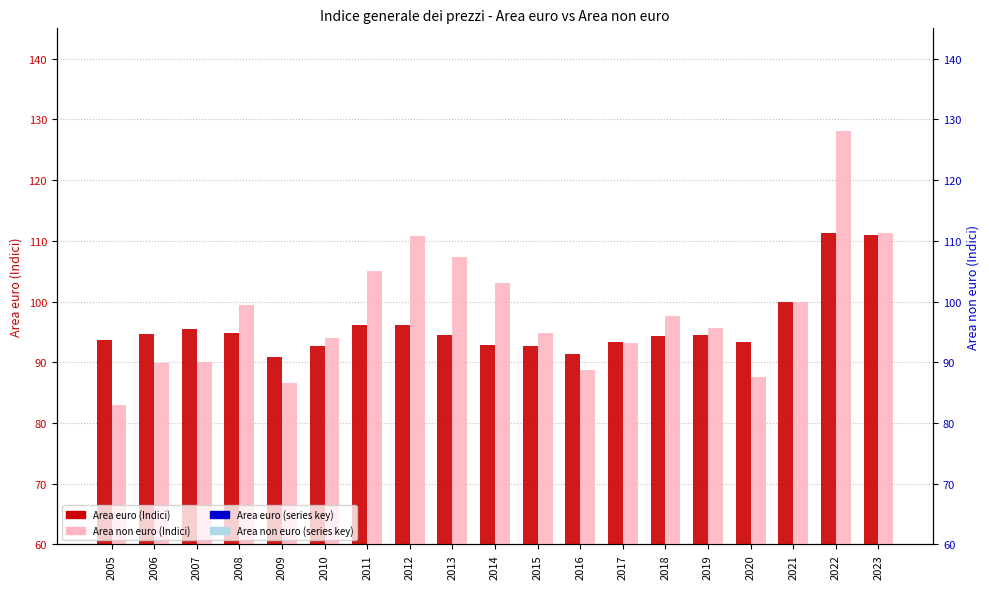

At which category is the sum across all series the highest?

2022